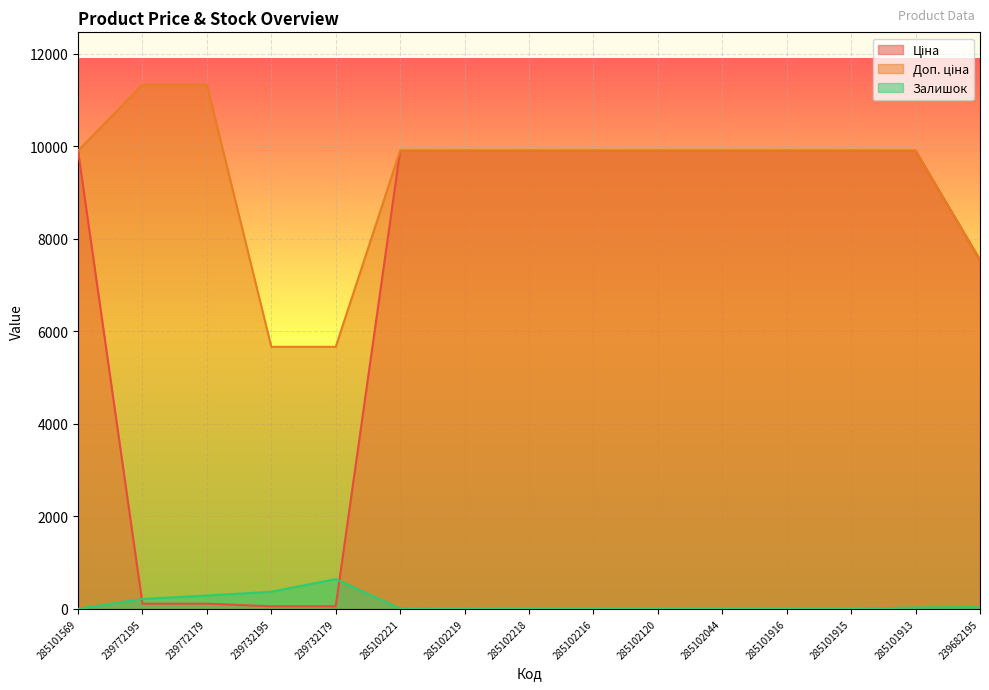

The value of Ціна at 239772195 is 68.5. True or false?

False